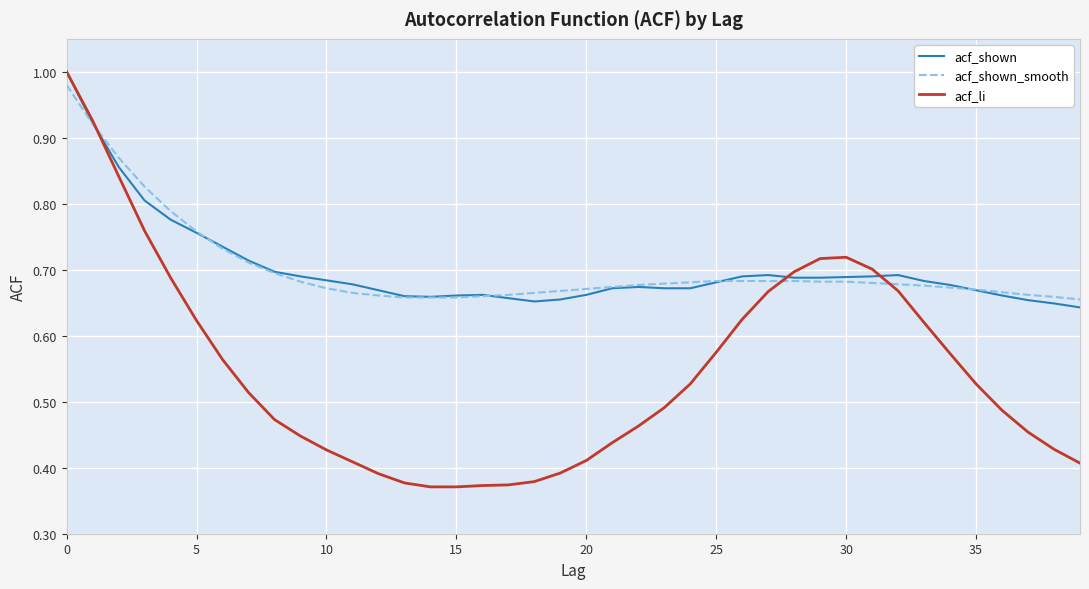

Which series has the largest range (max minus min)?

acf_li